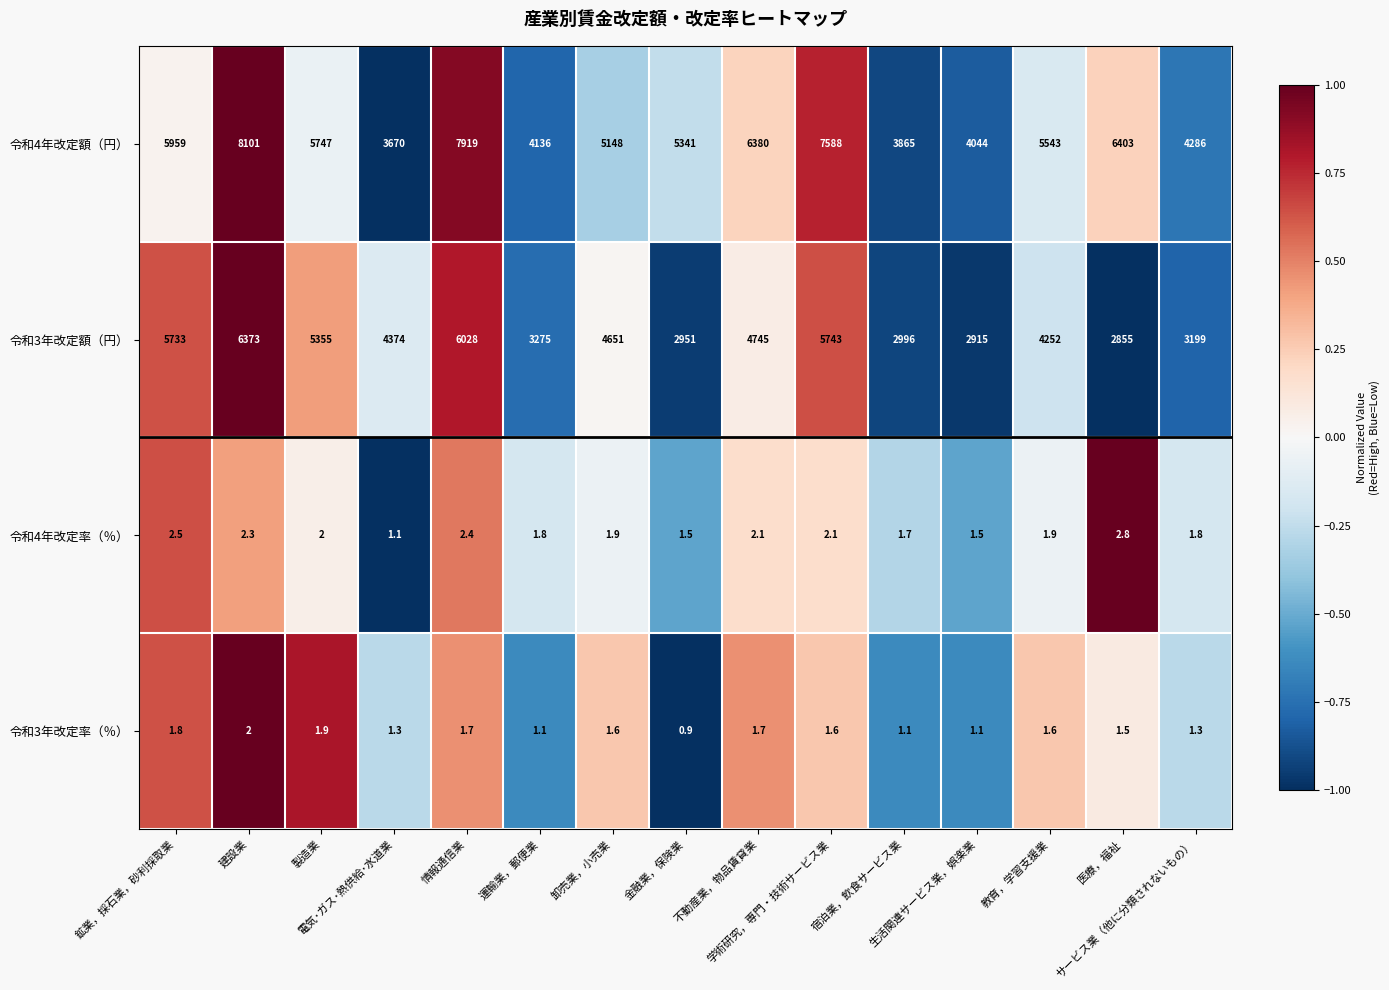

Between 鉱業，採石業，砂利採取業 and 宿泊業，飲食サービス業, which series saw the biggest shift?

令和3年改定額（円）